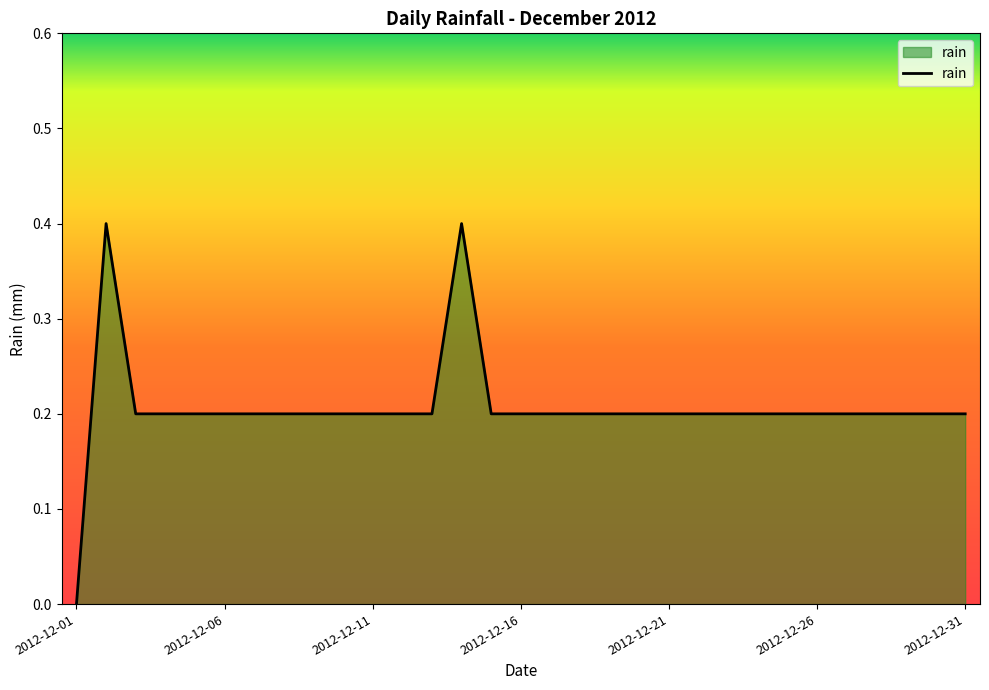

What is the maximum value shown in the chart?

0.4